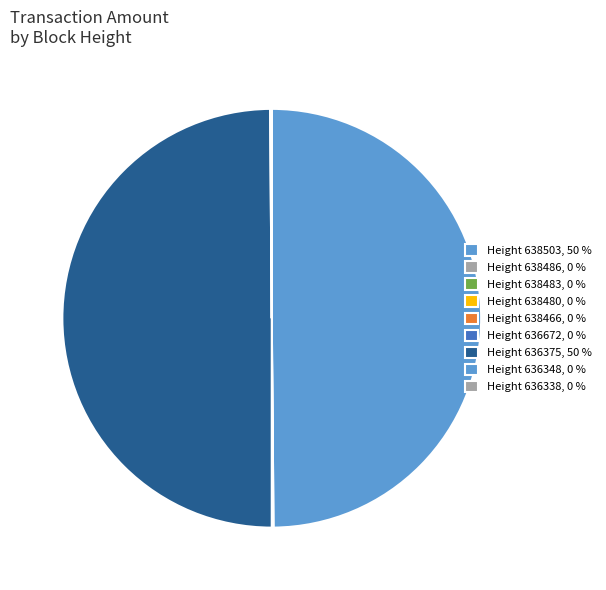

Which category has the biggest portion of the pie?

636375